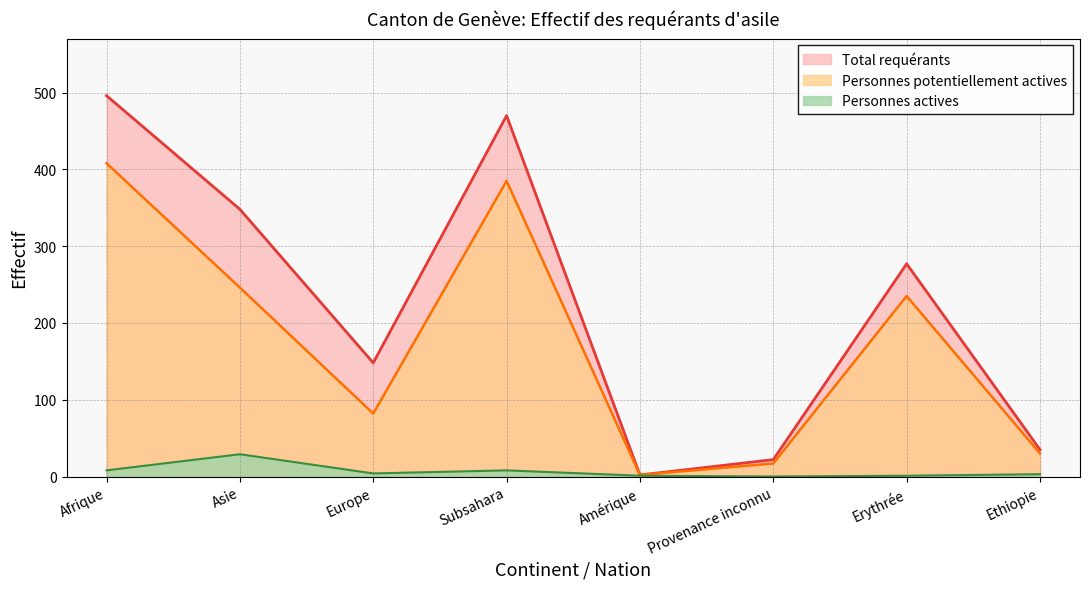

What are all the series names shown in the legend?

Total requérants, Personnes potentiellement actives, Personnes actives